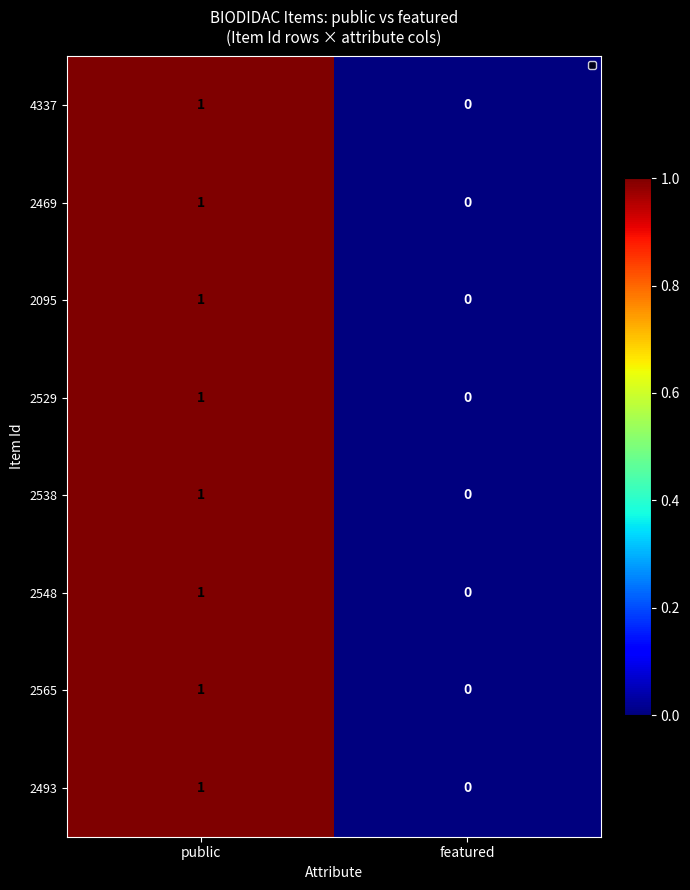

At which category does the chart reach its peak across all series?

public